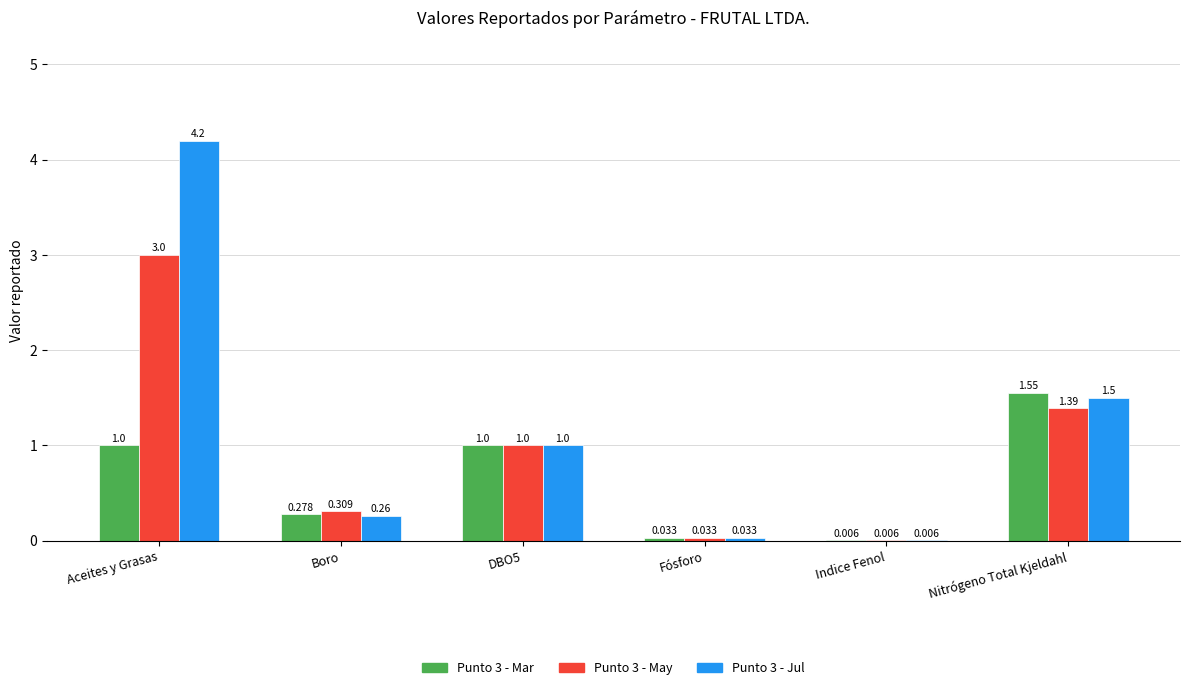

Between Fósforo and Nitrógeno Total Kjeldahl, which series saw the biggest shift?

Punto 3 - Mar